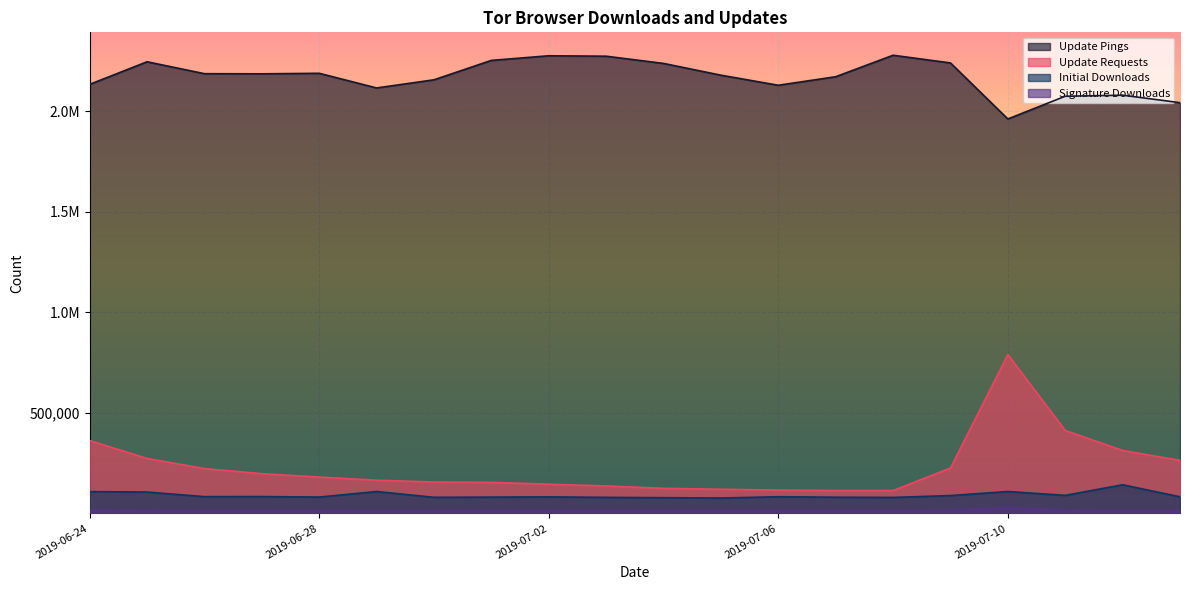

How many values in the update_requests series are below 180659?

10